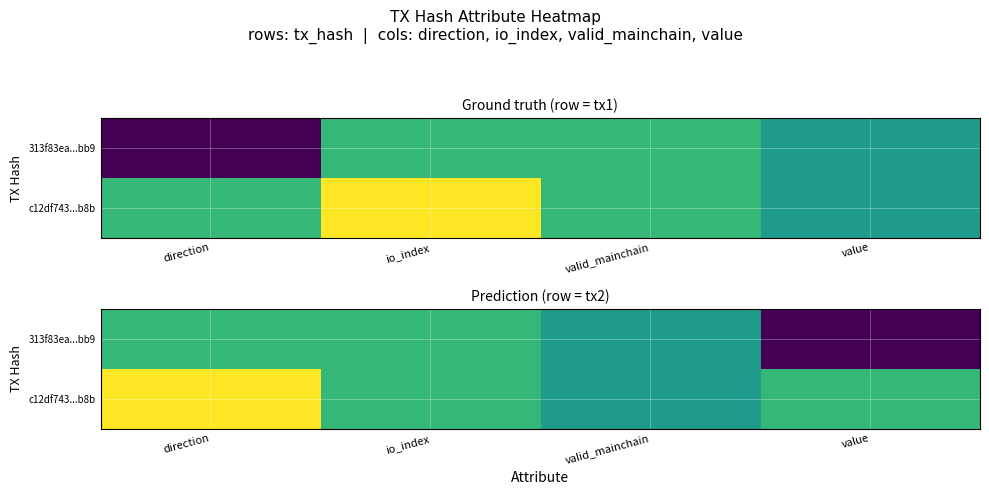

What is the maximum value for 313f83ea...bb9?

1.0